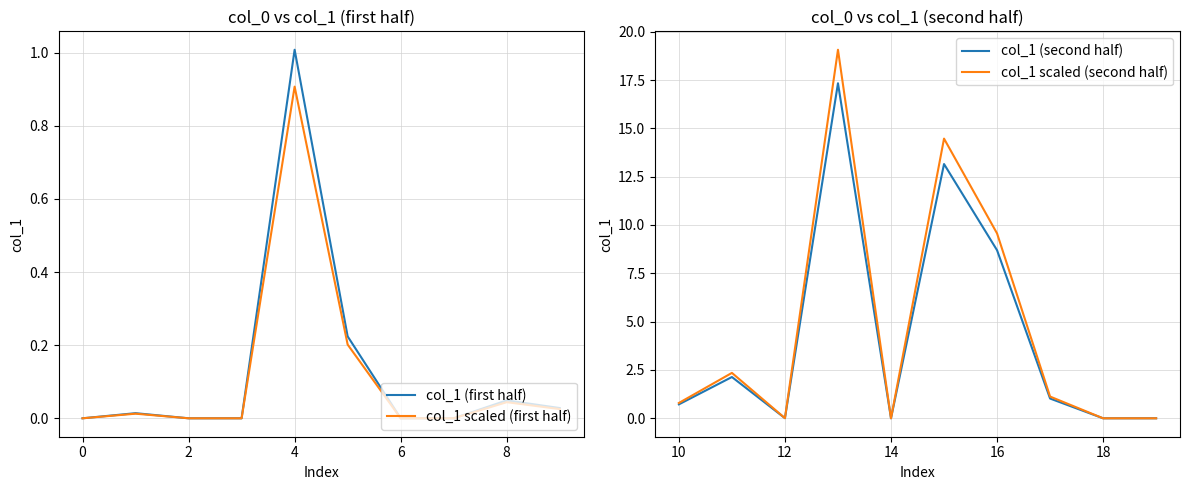

True or false: col_1 (first half) has a value of 0.4 at 0.

False